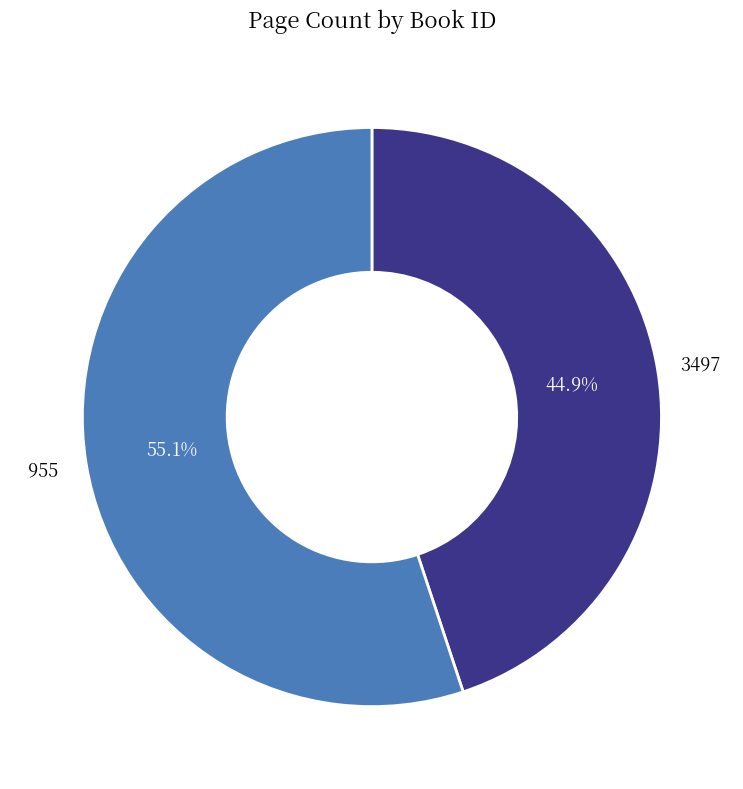

To the nearest percent, what is the difference between the 3497 and 955 slice percentages?

10%